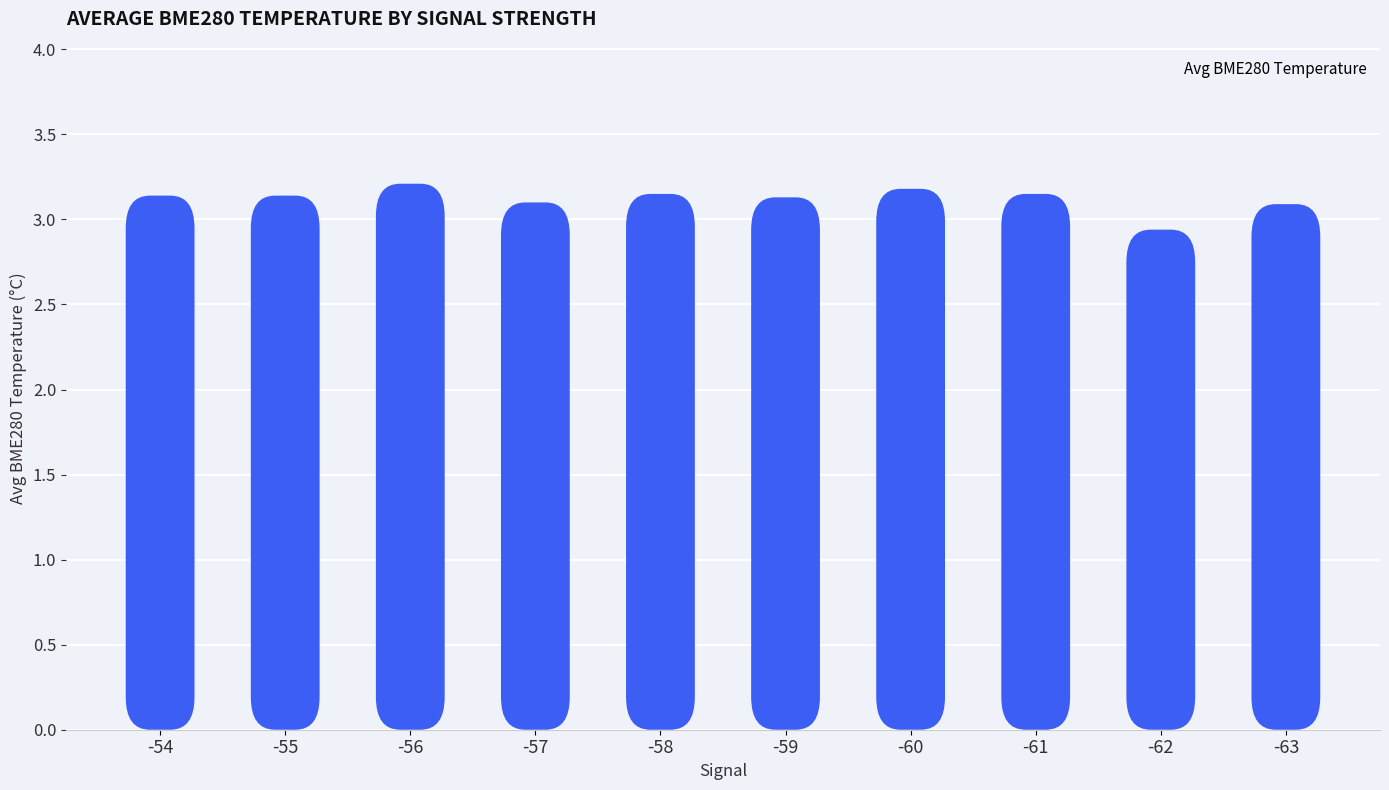

What is the value of the 4th bar from the left?

3.1